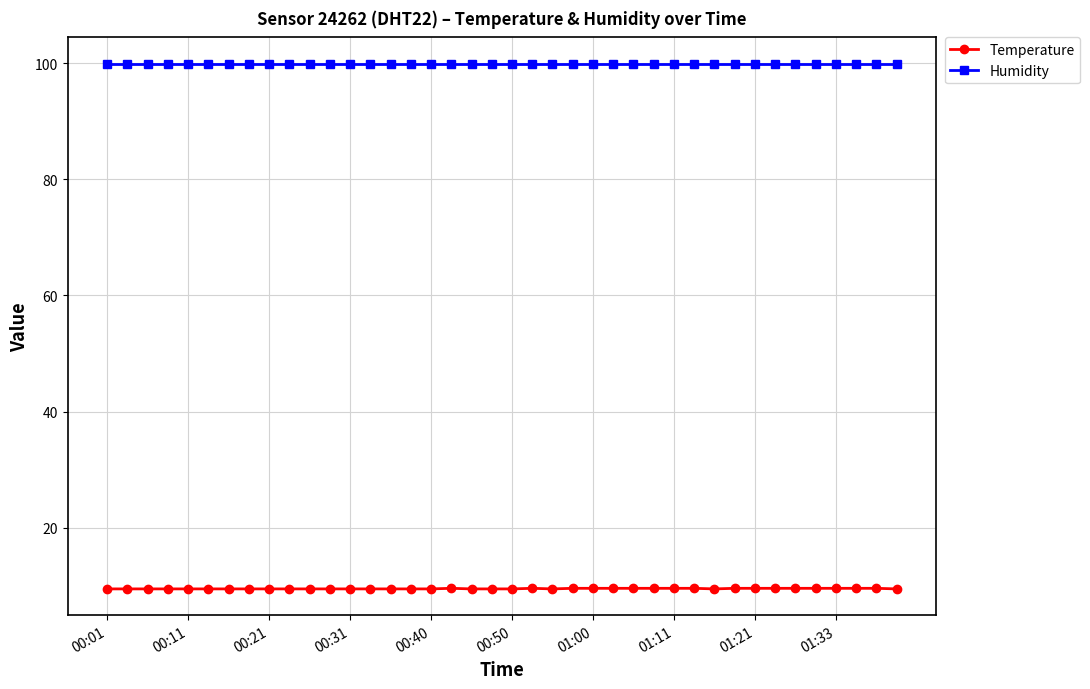

What is the average value of the Temperature series?

9.5